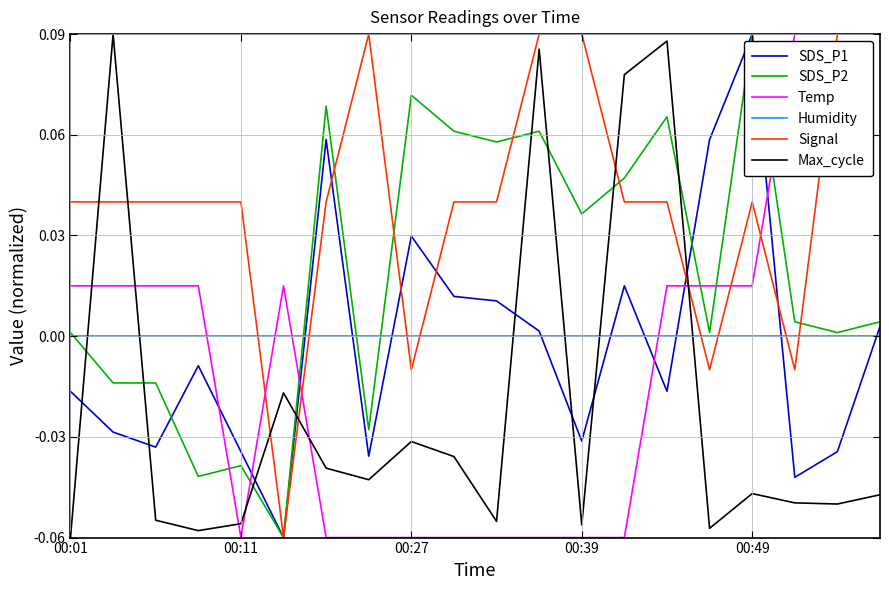

Which series has the largest total across all categories?

Signal